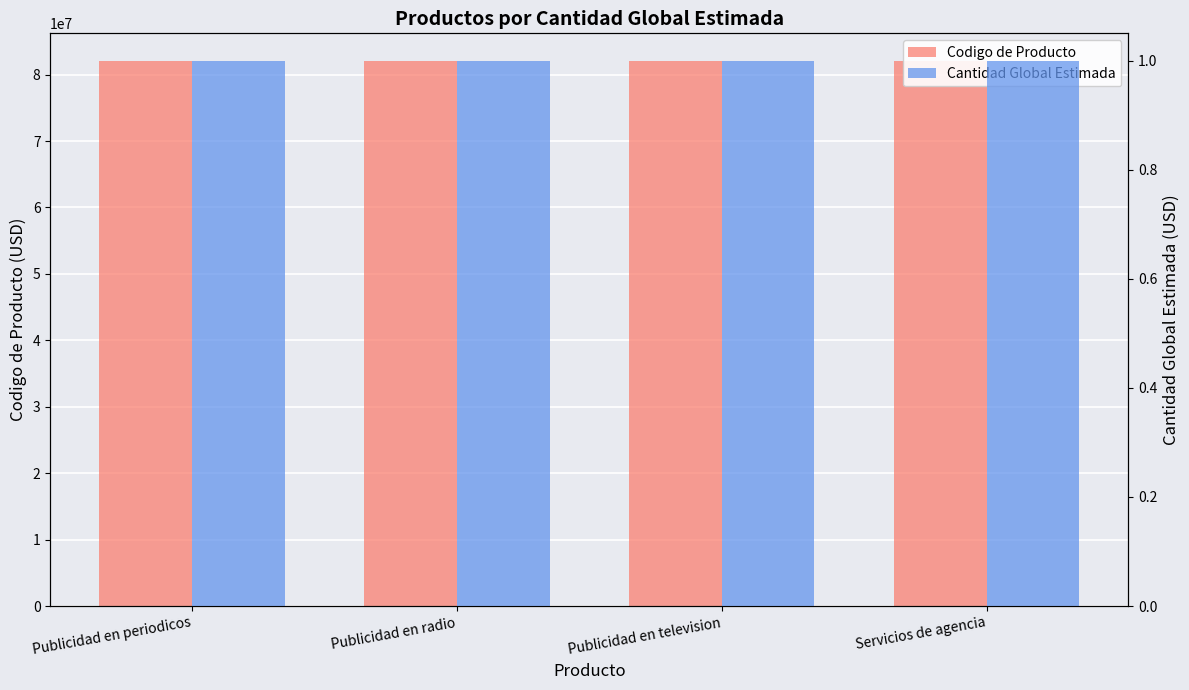

Rank the series by their maximum value, from lowest to highest.

Cantidad Global Estimada, Codigo de Producto